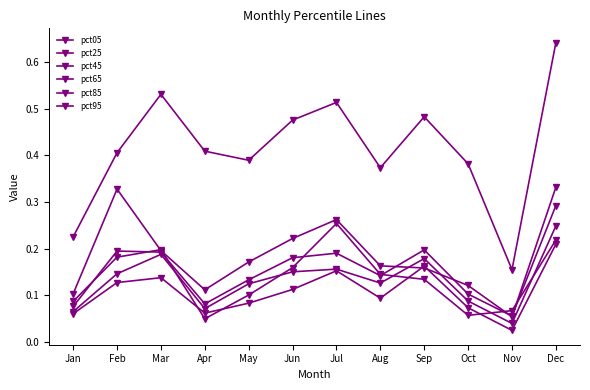

How many pct05 values are between 0 and 1?

12